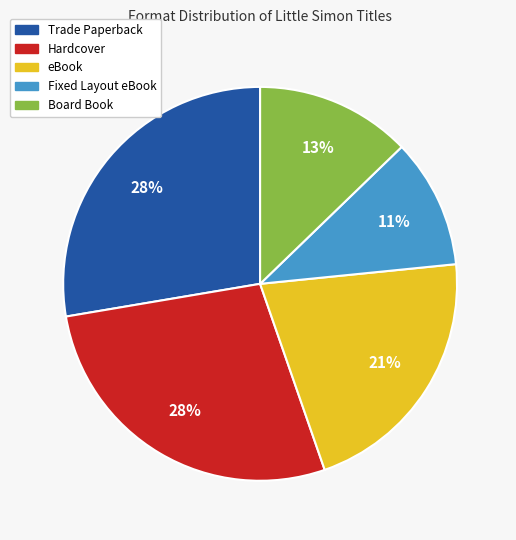

To the nearest percent, what percentage of the pie is eBook?

21%